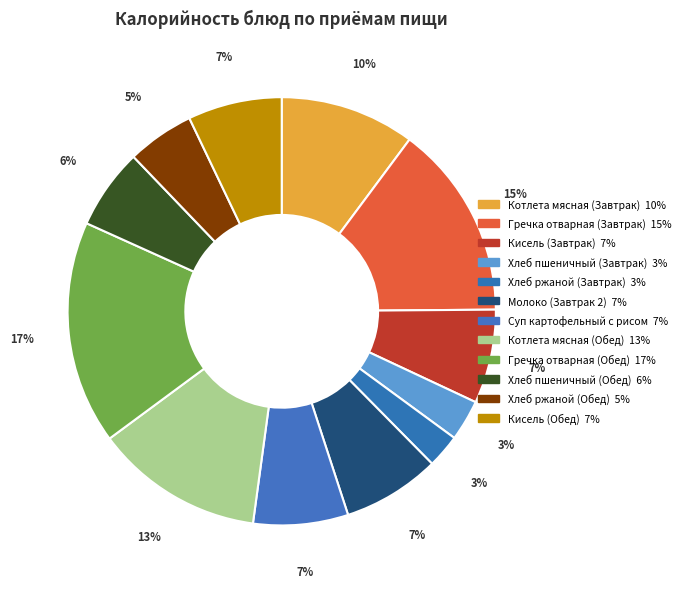

Count the number of slices in the pie.

12